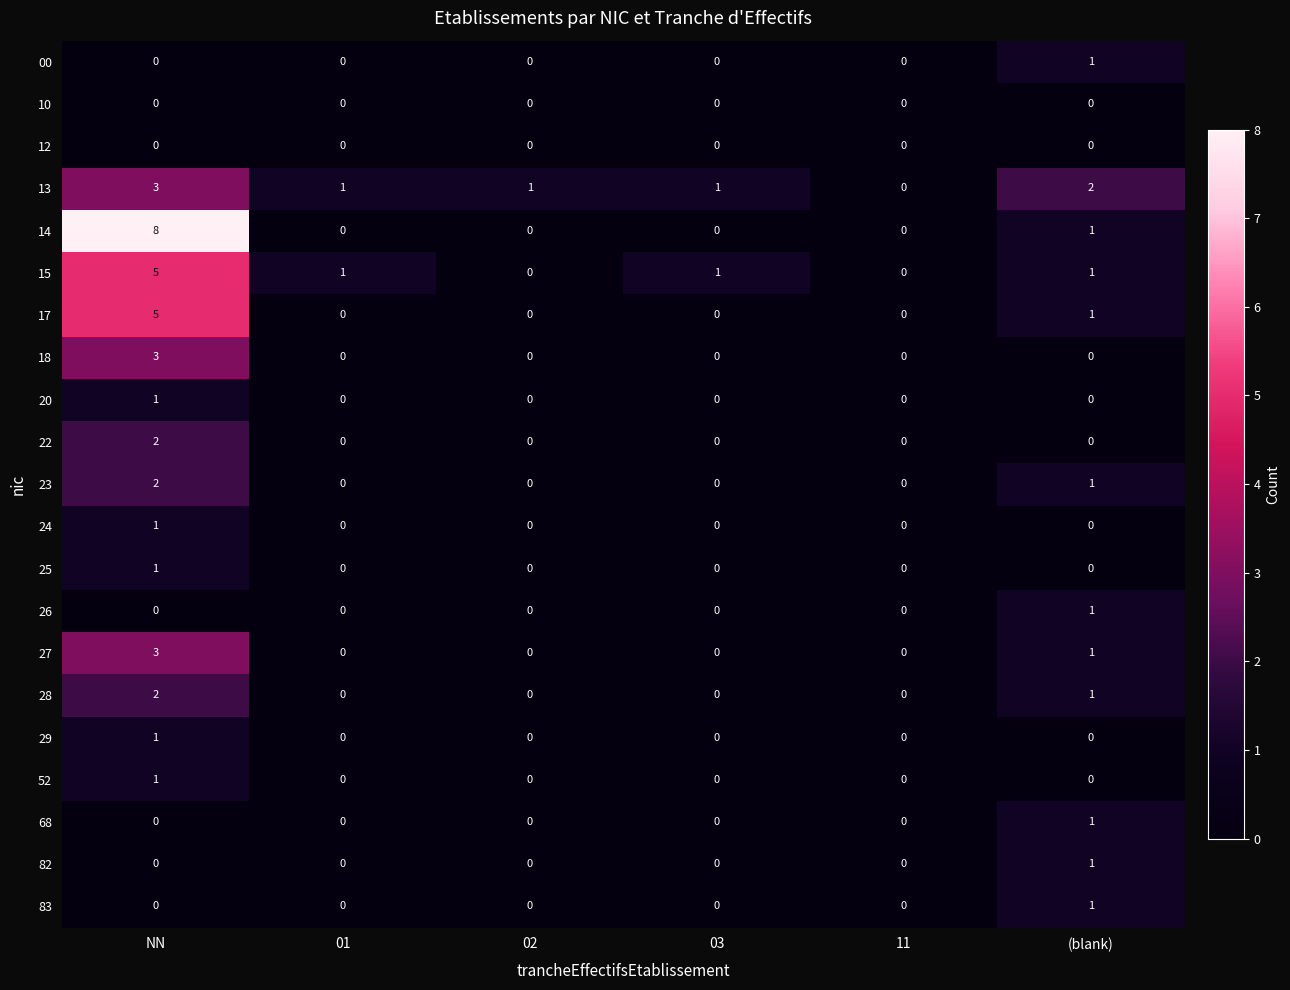

Which category has the highest value in the 17 series?

NN